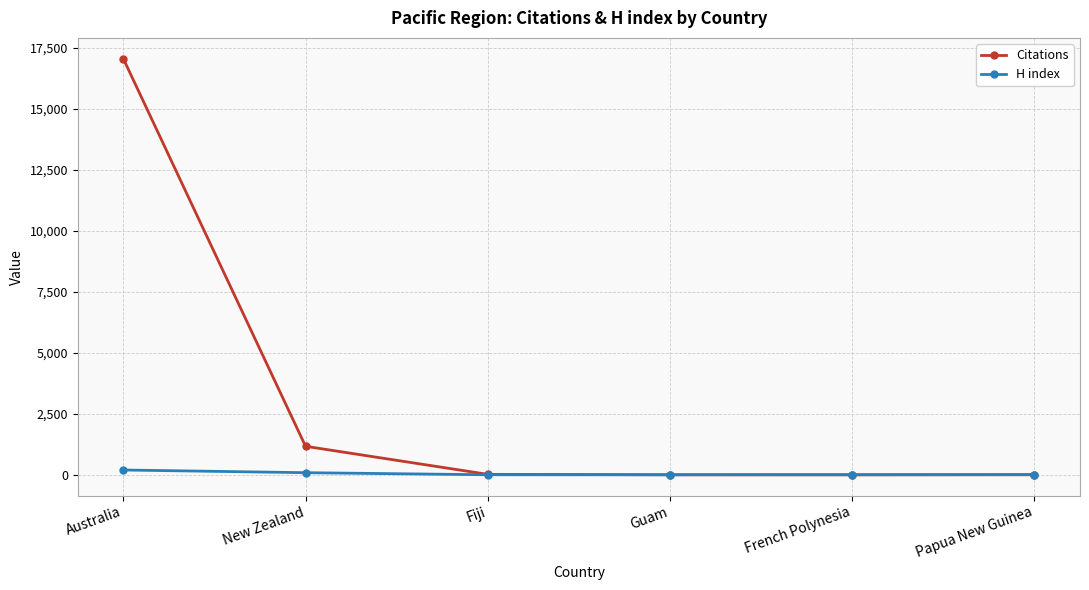

At which label is Citations closest to 8523?

New Zealand